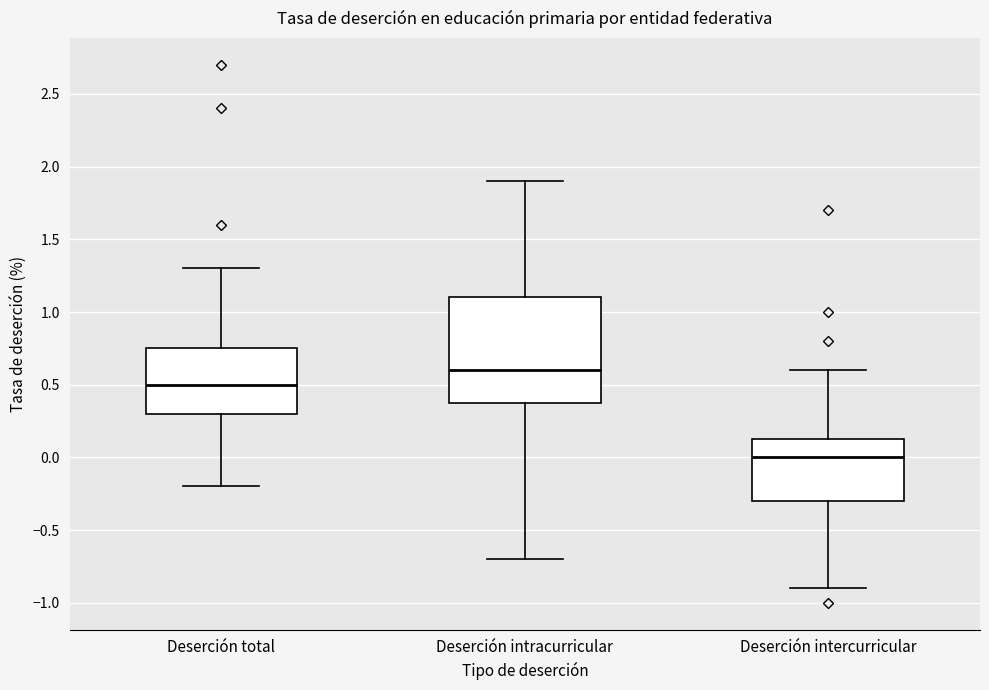

Which box's median line is the highest?

Deserción intracurricular